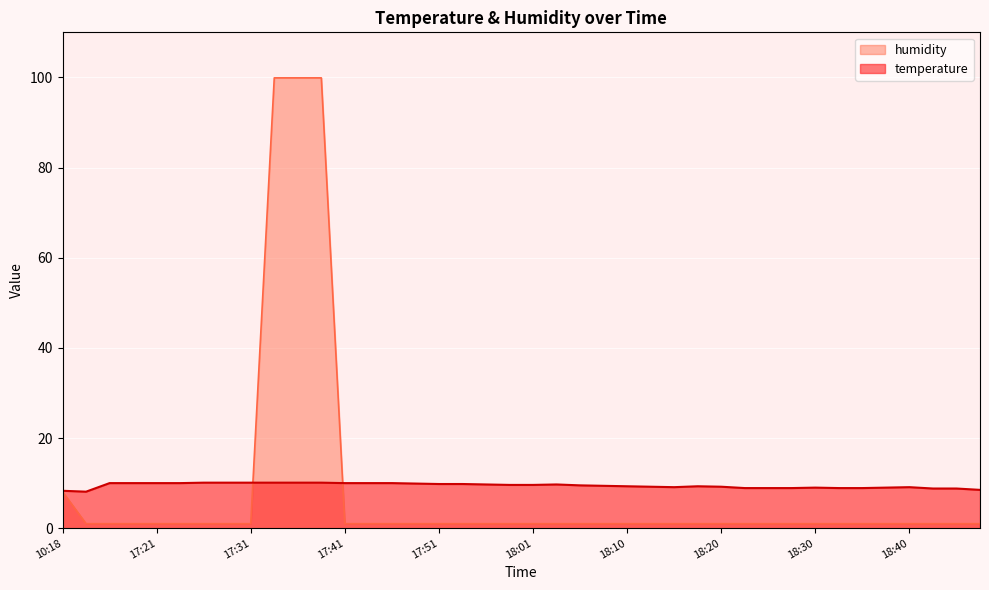

What is the sum of all humidity values?

343.8